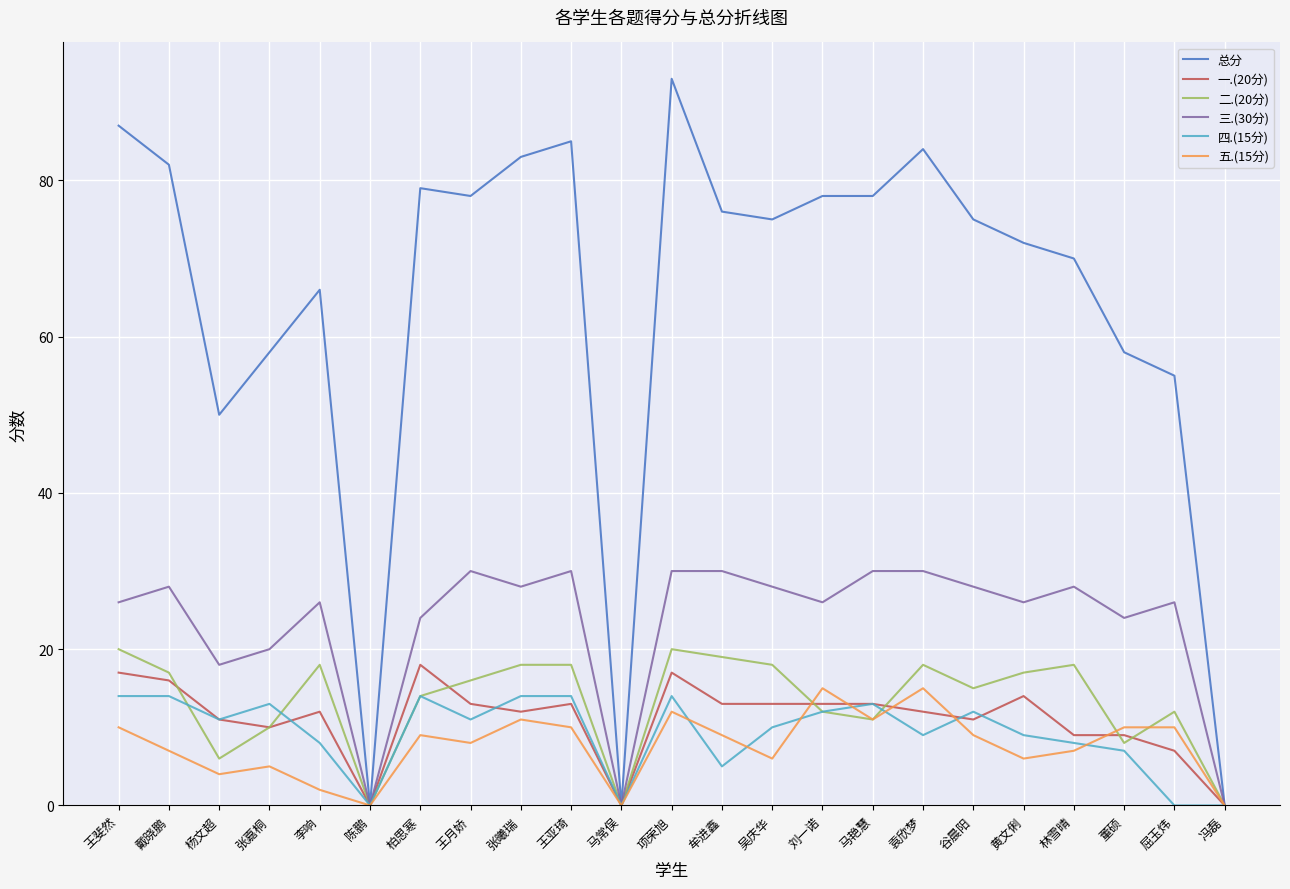

Which series changed the most between 王亚琦 and 吴庆华?

总分